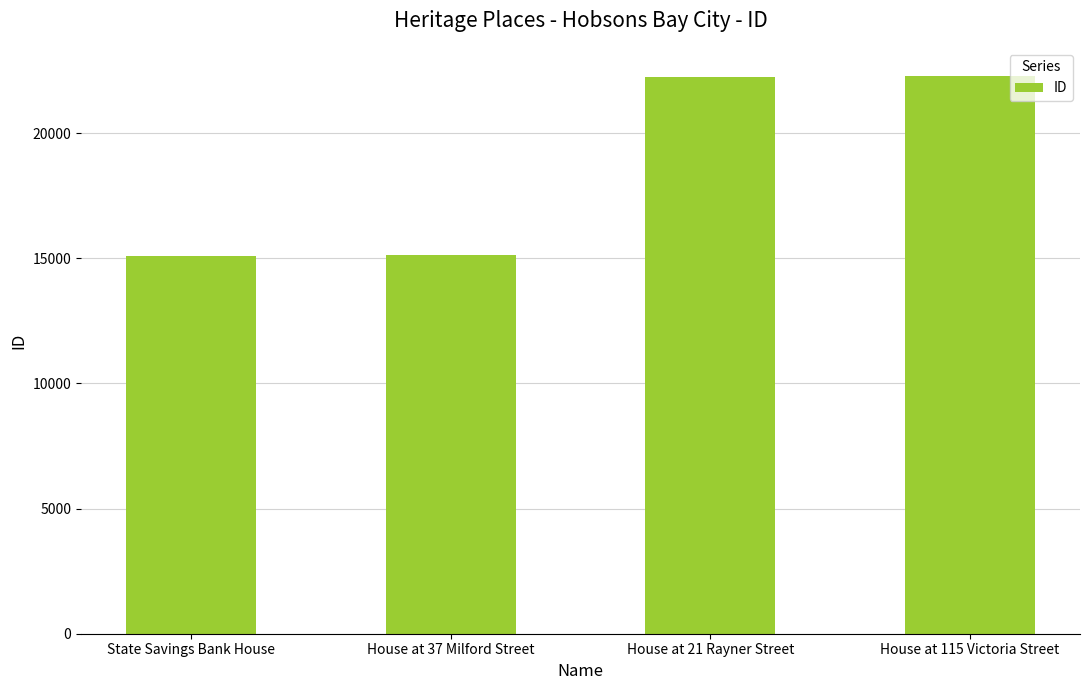

What is the smallest value displayed?

15082